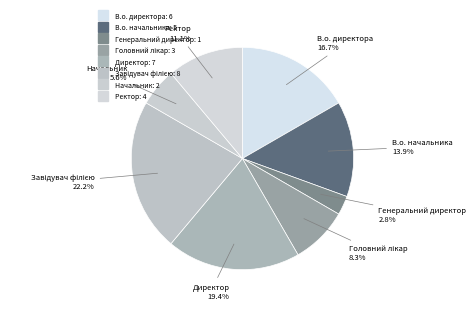

Count the number of slices in the pie.

8